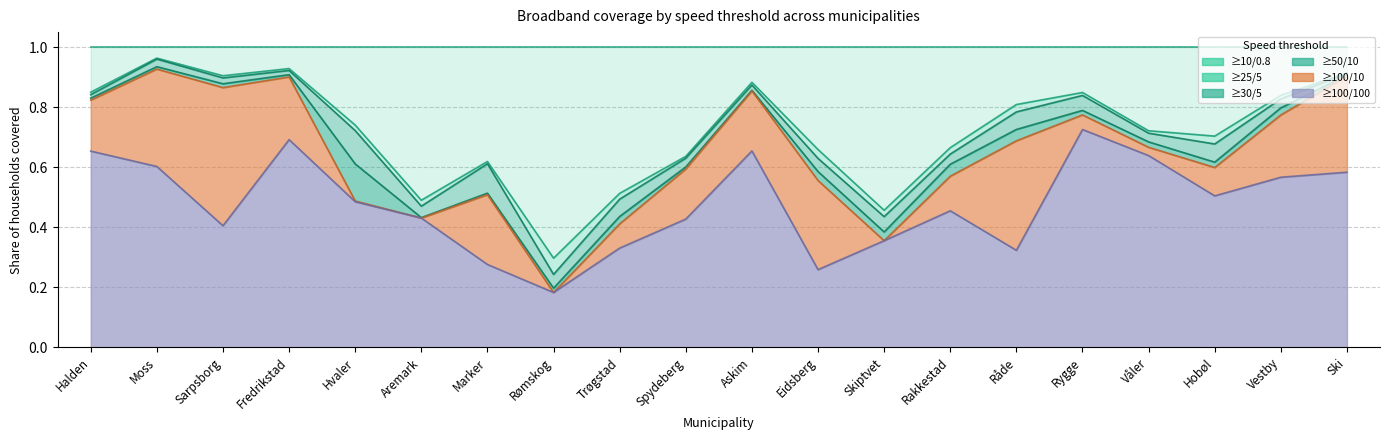

What is the difference between the maximum and second lowest values in the ≥30/5 series?

0.5